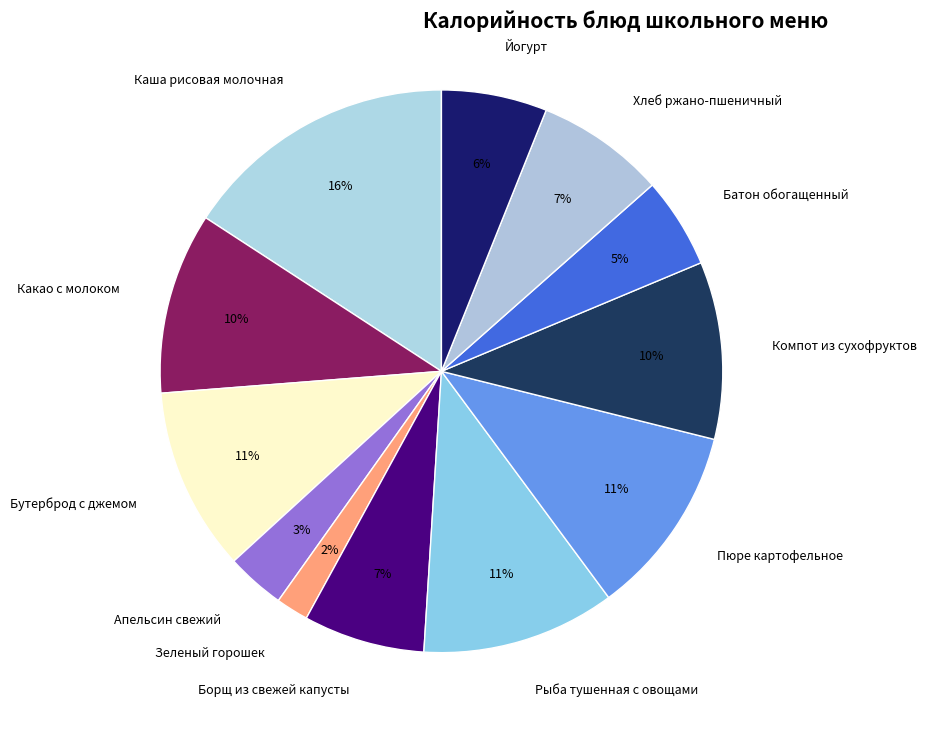

To the nearest percent, what is the average slice percentage?

8%